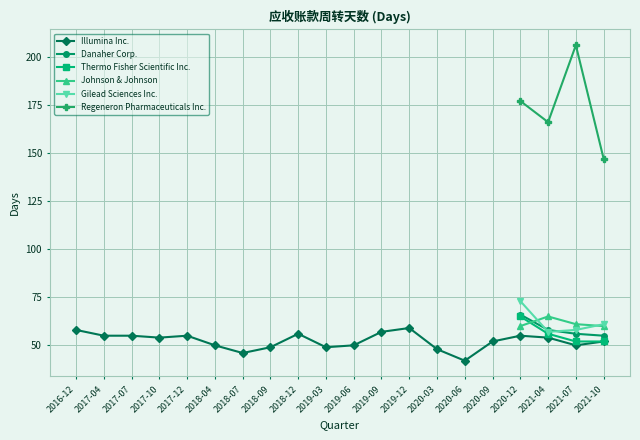

What is the label of the 11th point from the left?

2019-06-30